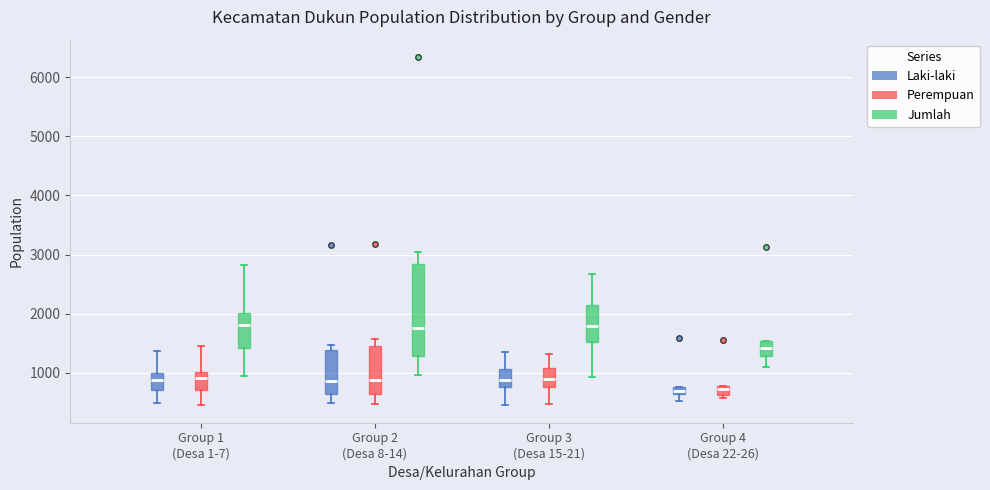

Comparing the boxes themselves (not the whiskers), which one is the tallest?

Group 2 (Desa 8-14) (Jumlah)